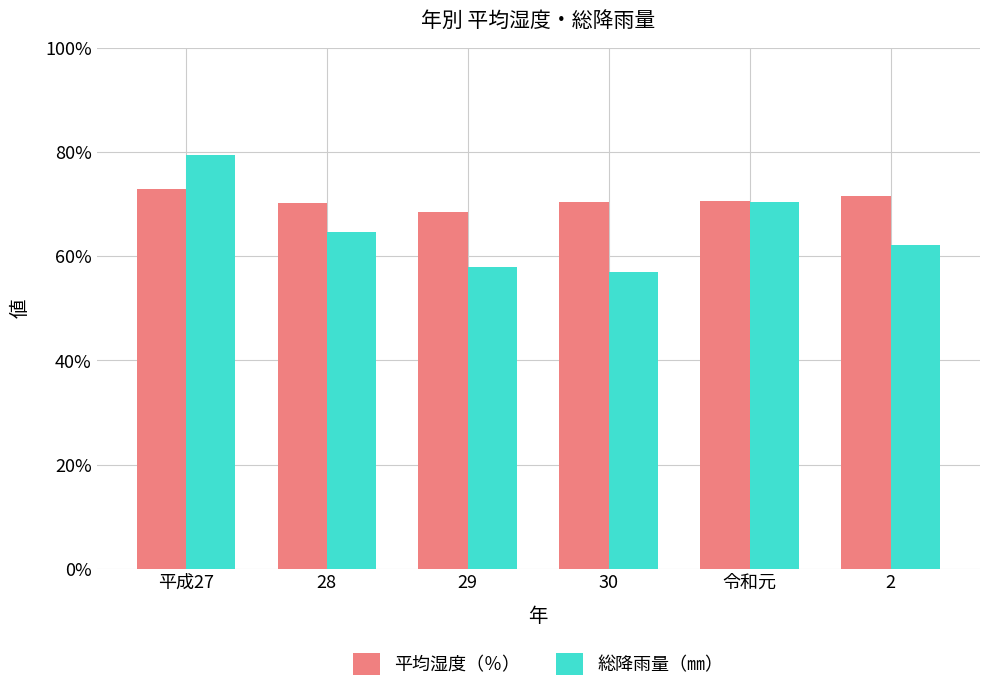

What are all the series names shown in the legend?

平均湿度（％）, 総降雨量（㎜）